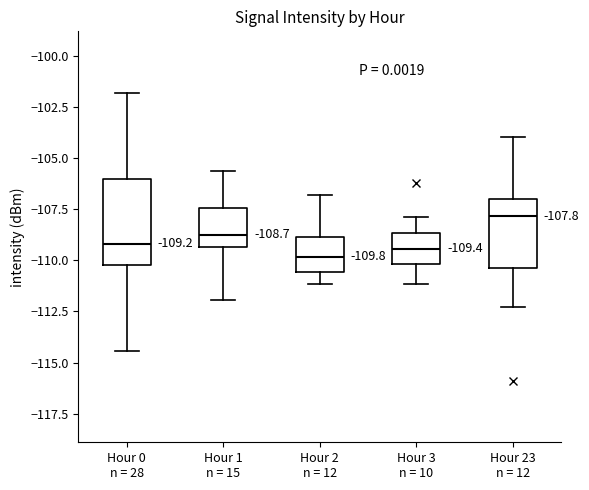

Which box has the highest median line?

Hour 23 n = 12